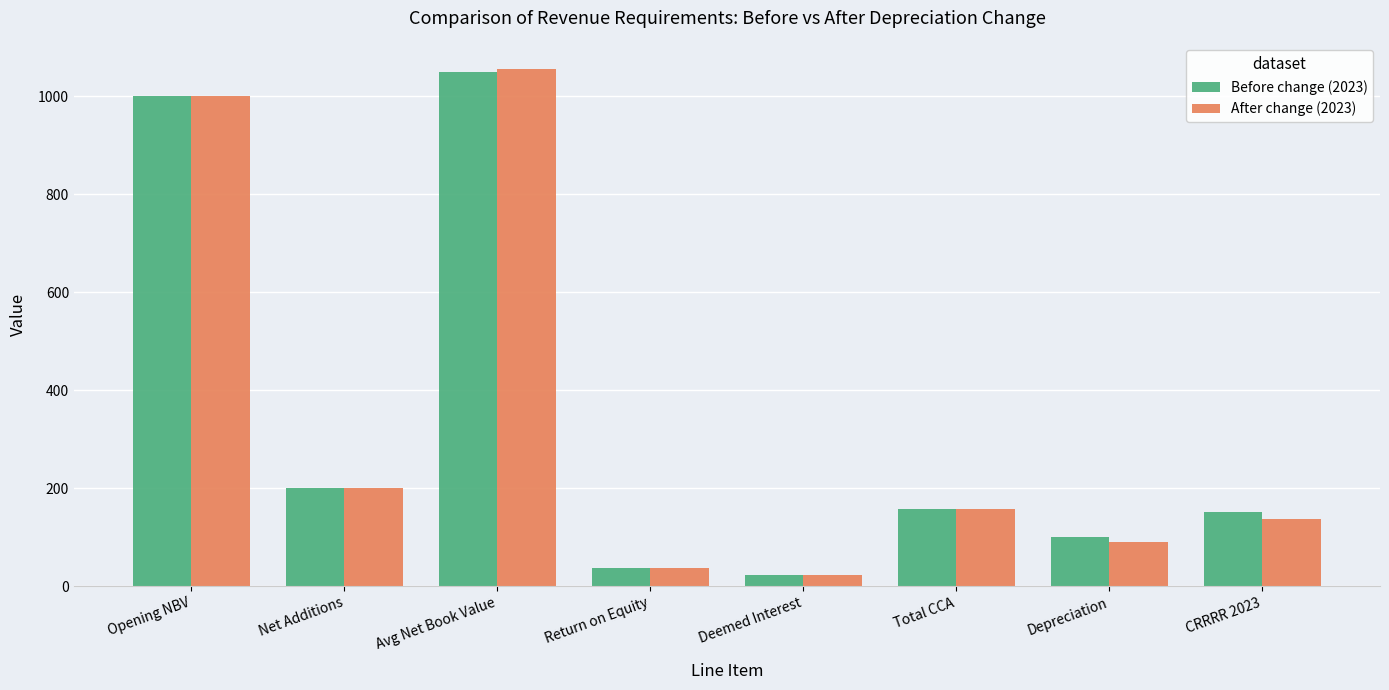

What is the sum of the Before change (2023) values at Total CCA and CRRRR 2023?

308.7